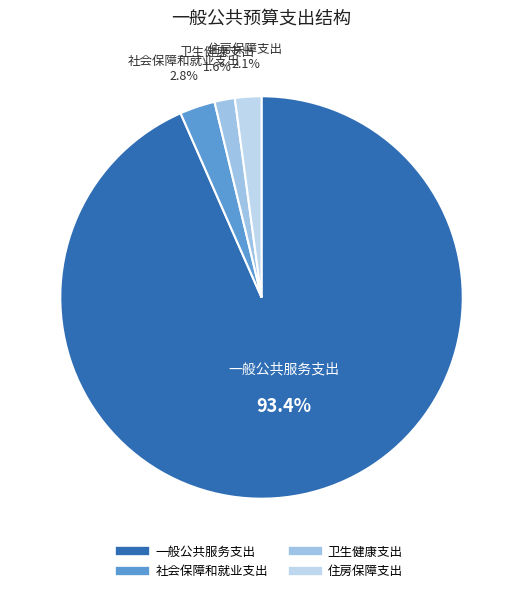

Combined, do 卫生健康支出 and 住房保障支出 account for over 50%?

No